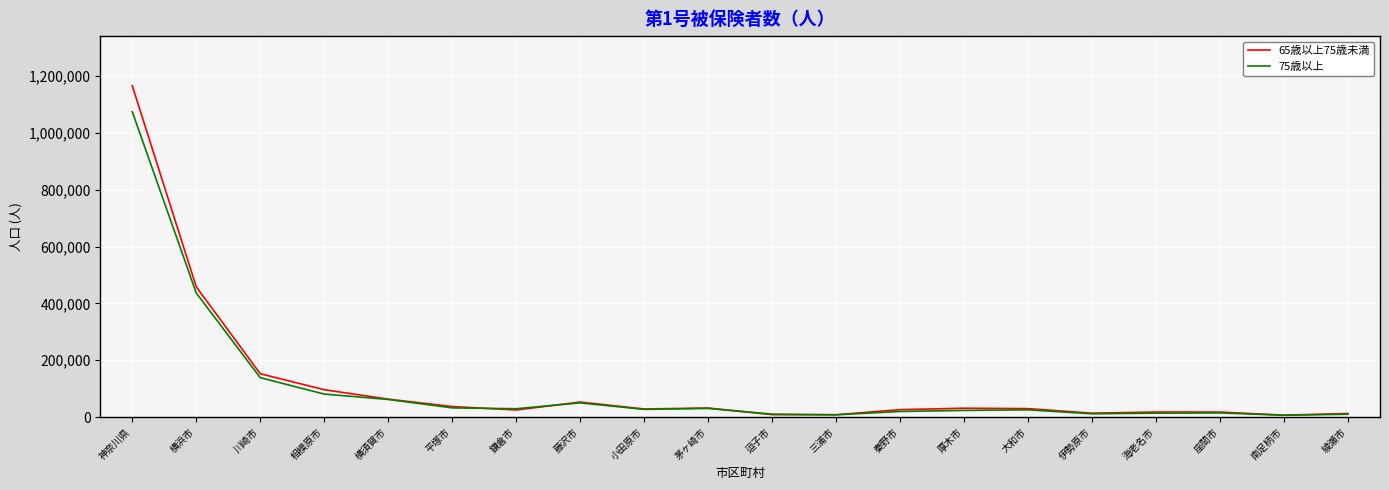

What is the spread (max minus min) of values at 相模原市?

15378